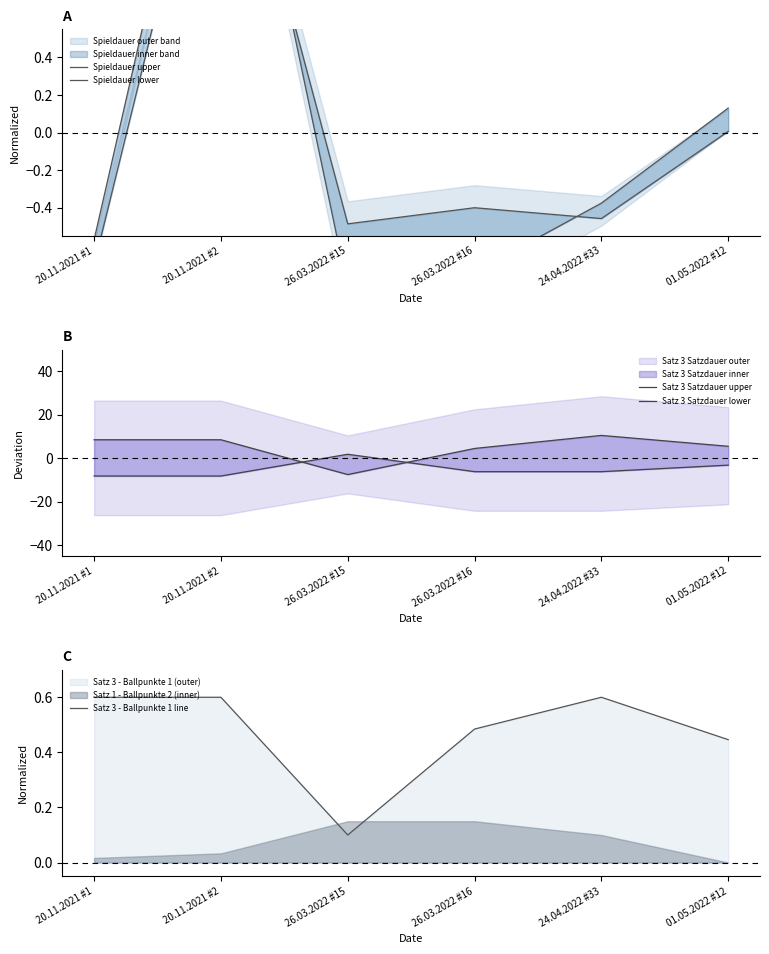

What is the total value across all series at 26.03.2022 #15?

-6.9